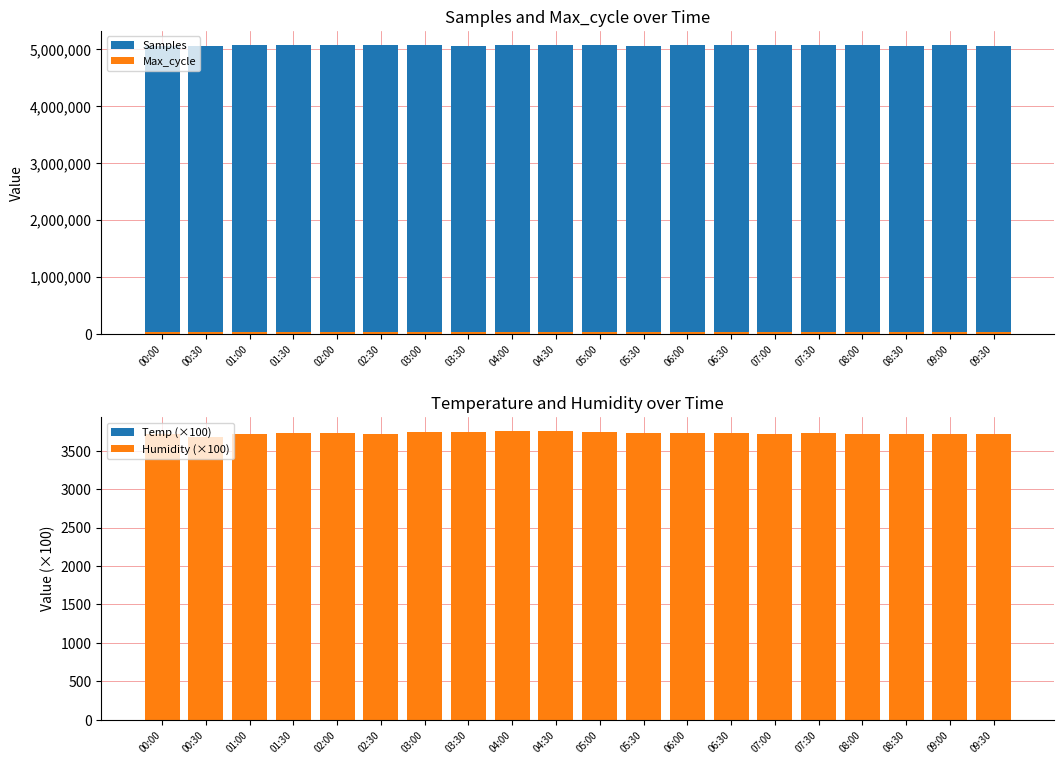

Which series has the widest spread of values?

Samples